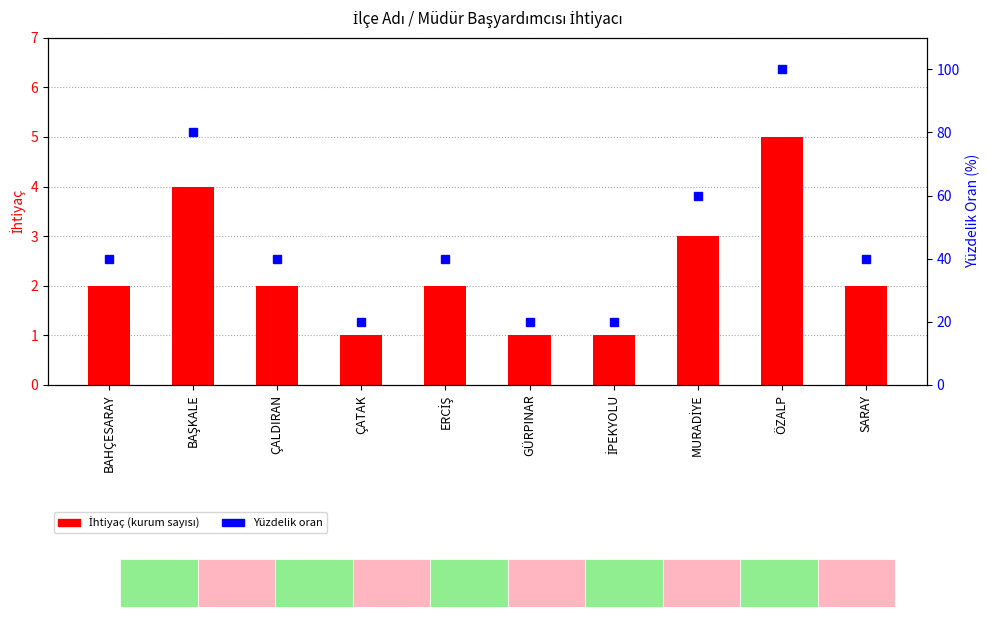

At which category does the chart reach its minimum across all series?

ÇATAK